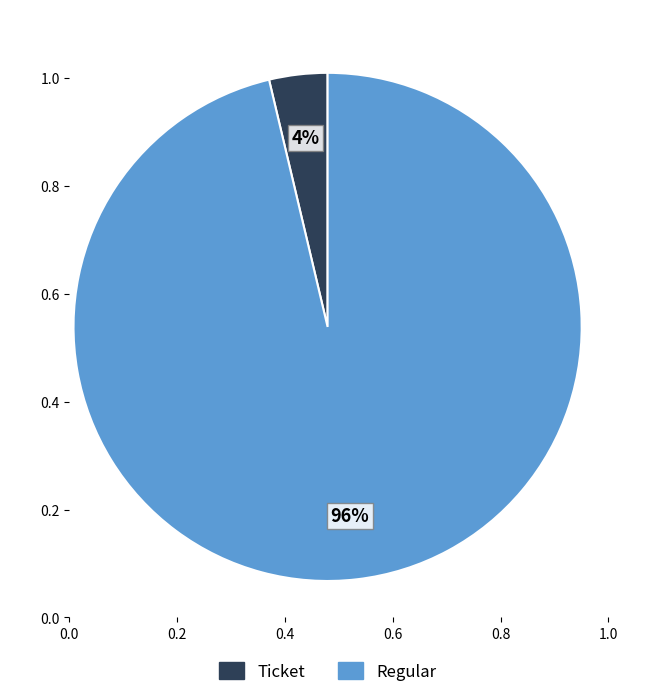

Which slice is the largest?

Regular